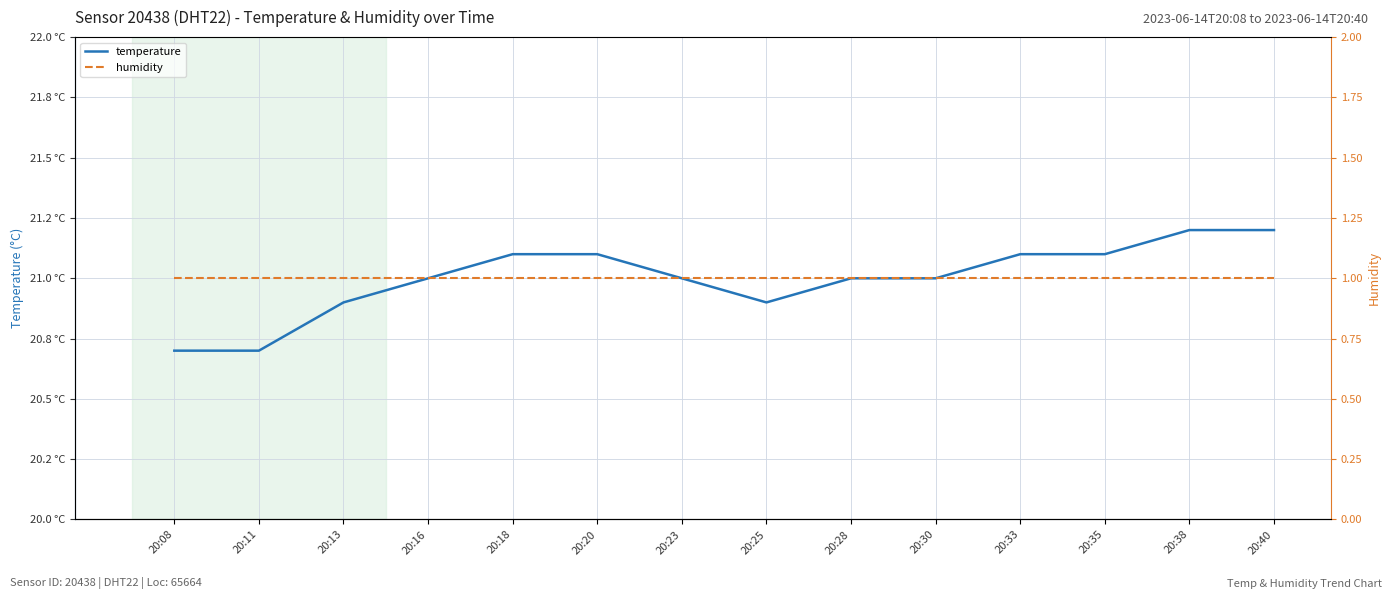

What is the approximate value of temperature at 20:30?

21.0